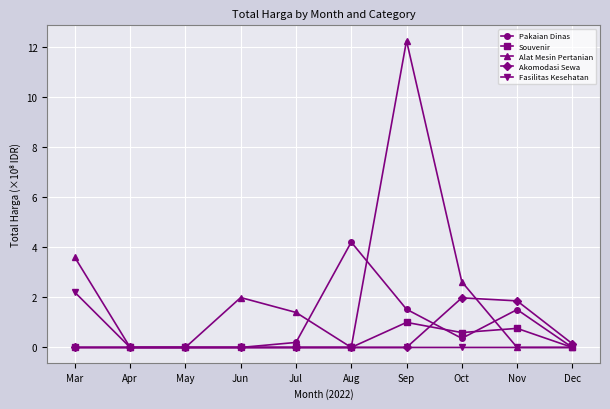

What is the spread (max minus min) of values at Nov?

1.9